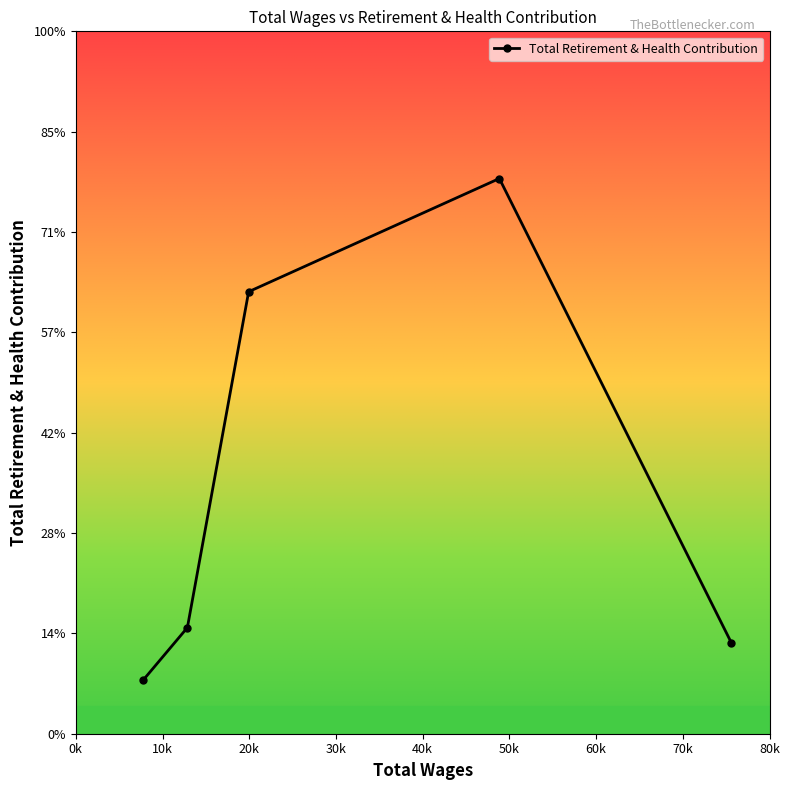

At which category does the chart reach its minimum across all series?

7762.0